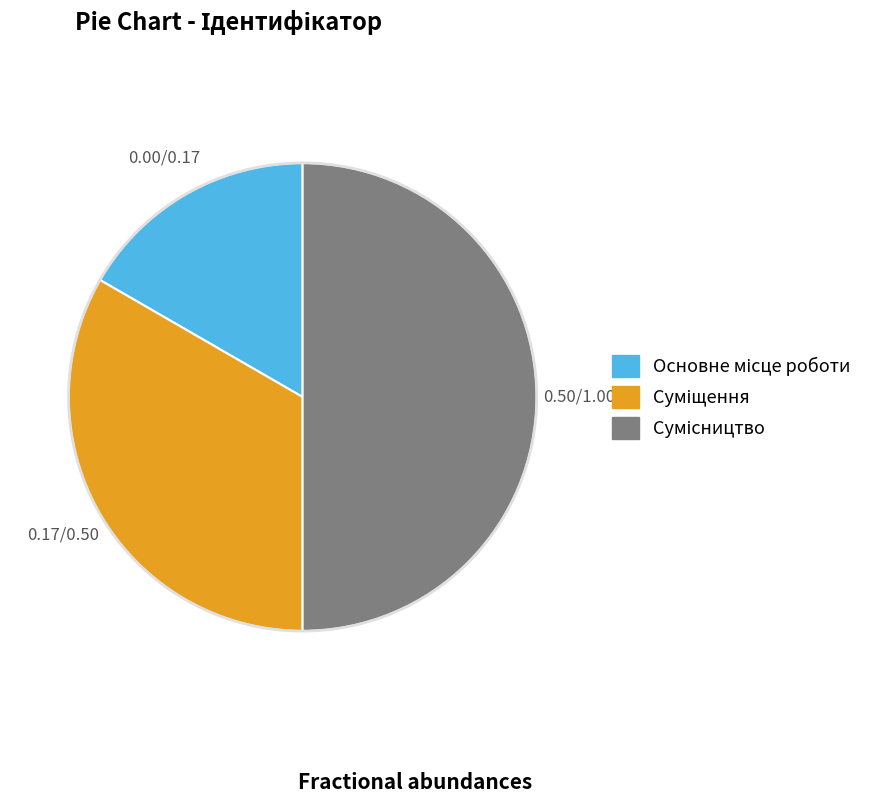

Is Основне місце роботи the majority of the pie?

No